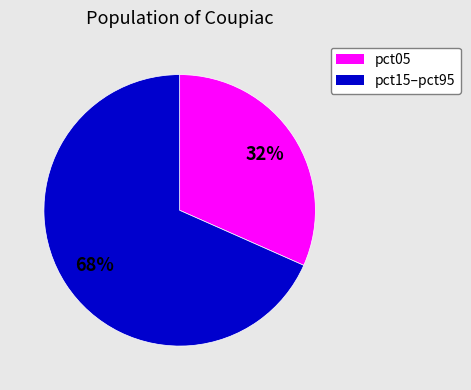

Is there a majority slice in this chart?

Yes